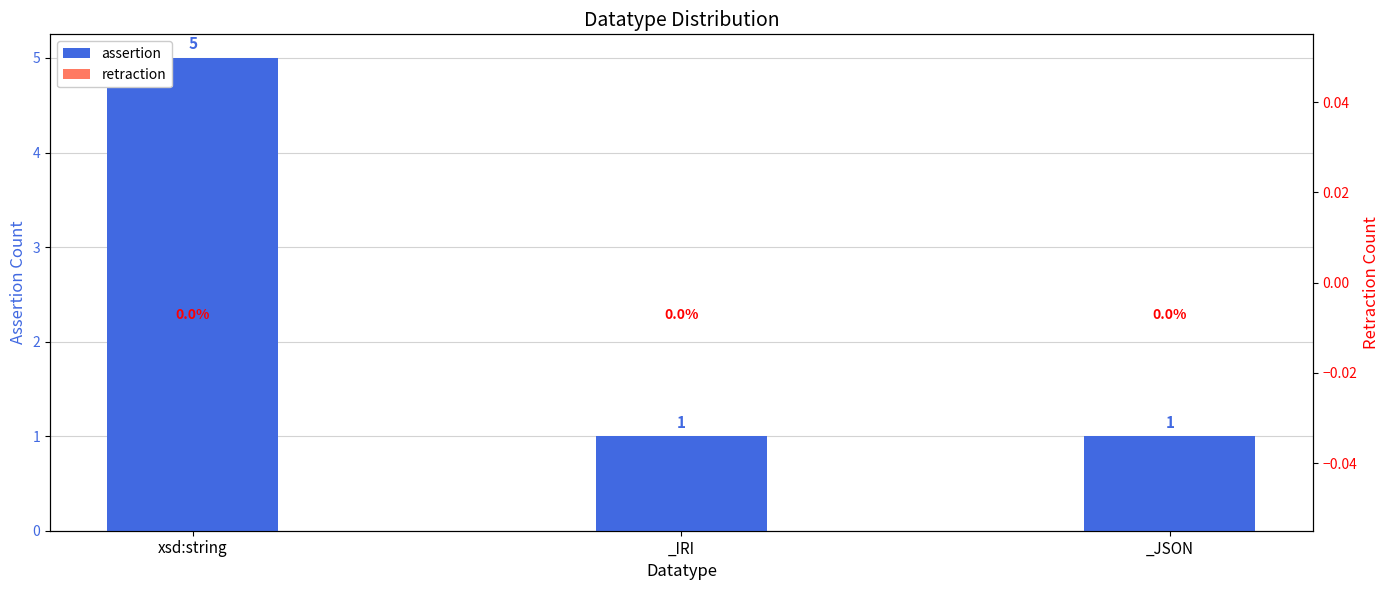

The value of assertion at _JSON is 1. True or false?

True